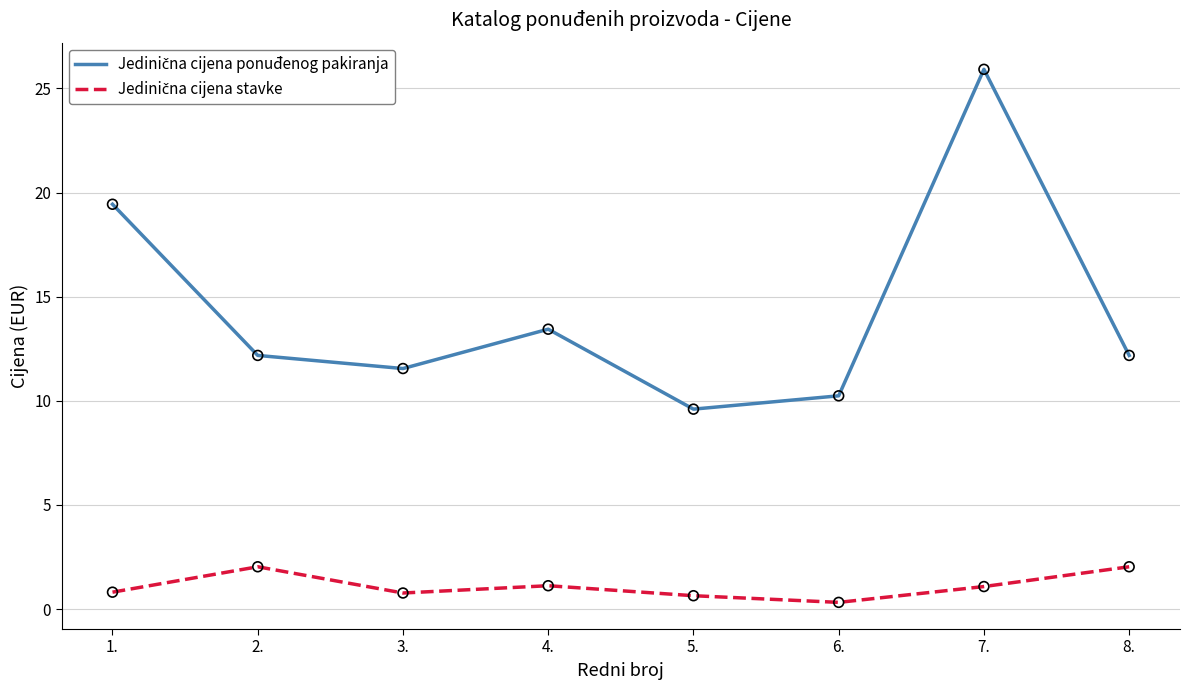

At which category is the sum across all series the highest?

7.